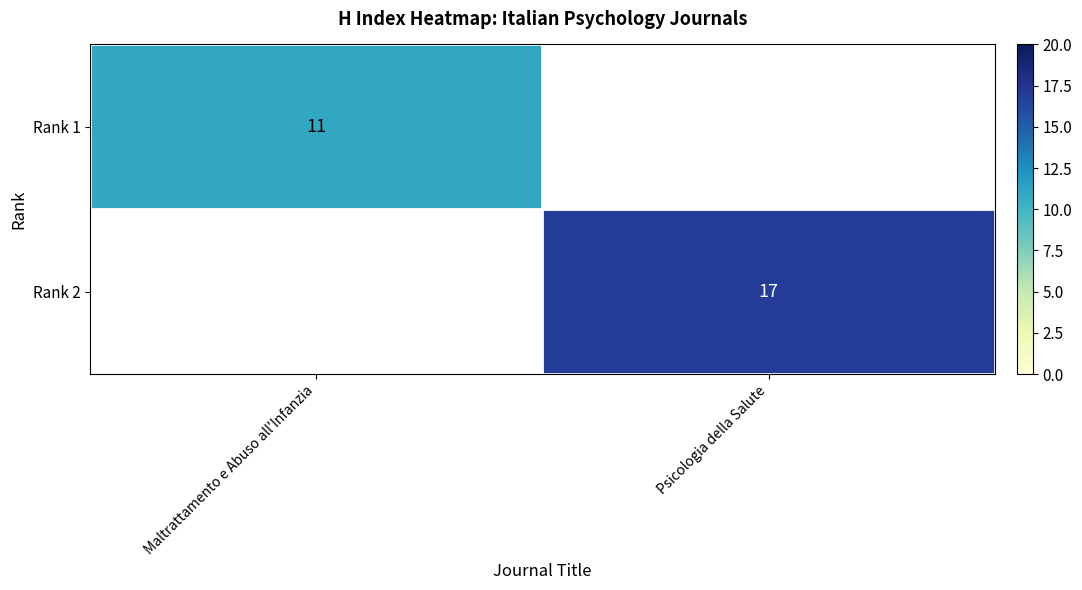

True or false: Rank 1 has a value of 3 at Maltrattamento e Abuso all'Infanzia.

False